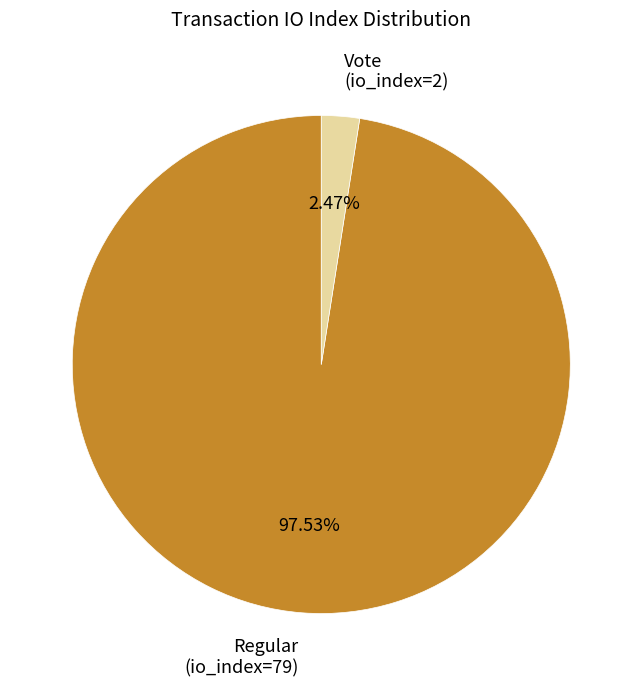

What is the smallest slice in the pie chart?

Vote (io_index=2)